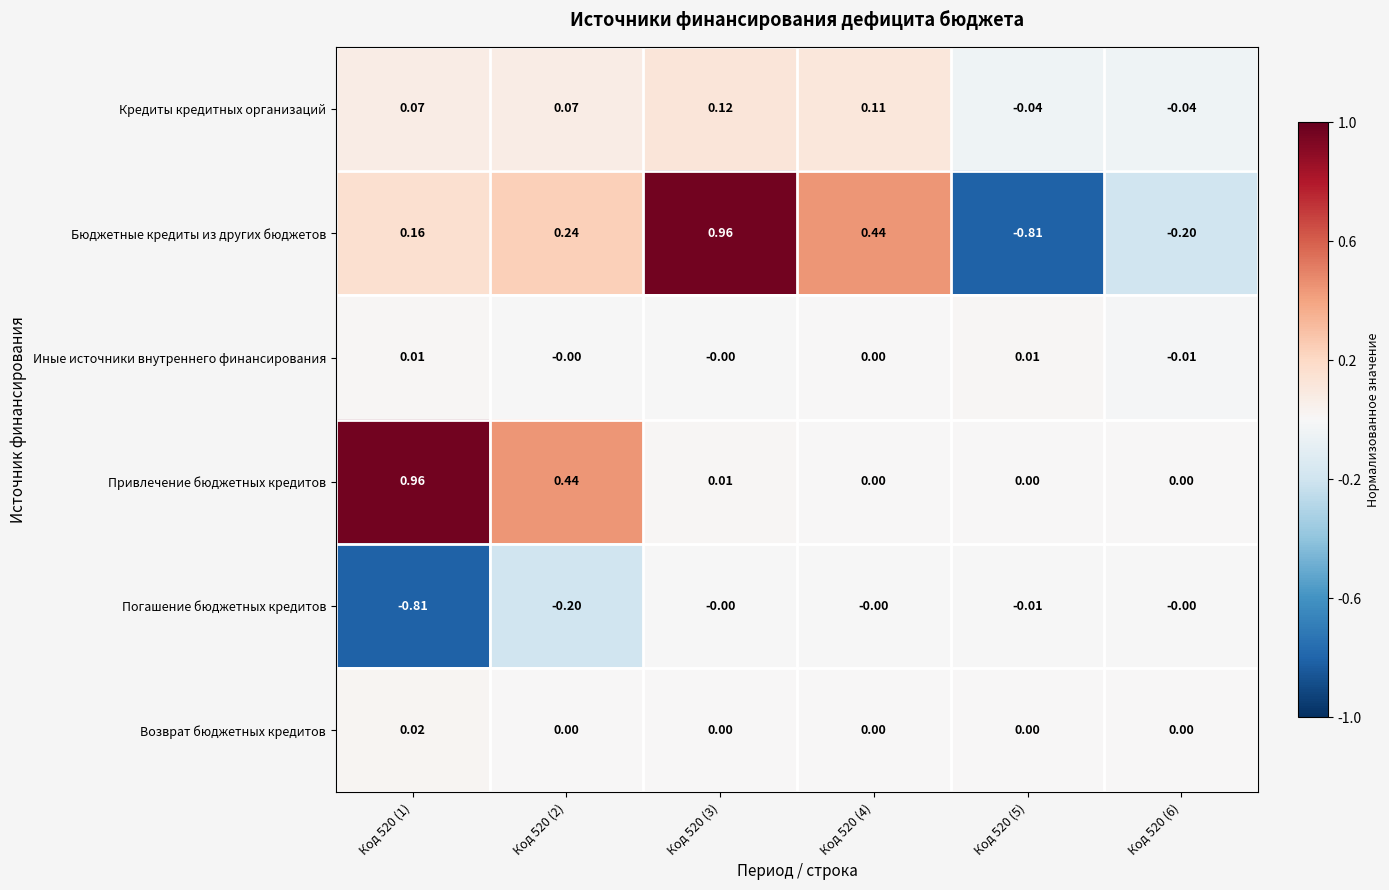

Between Код 520 (1) and Код 520 (5), which series saw the biggest shift?

Бюджетные кредиты из других бюджетов